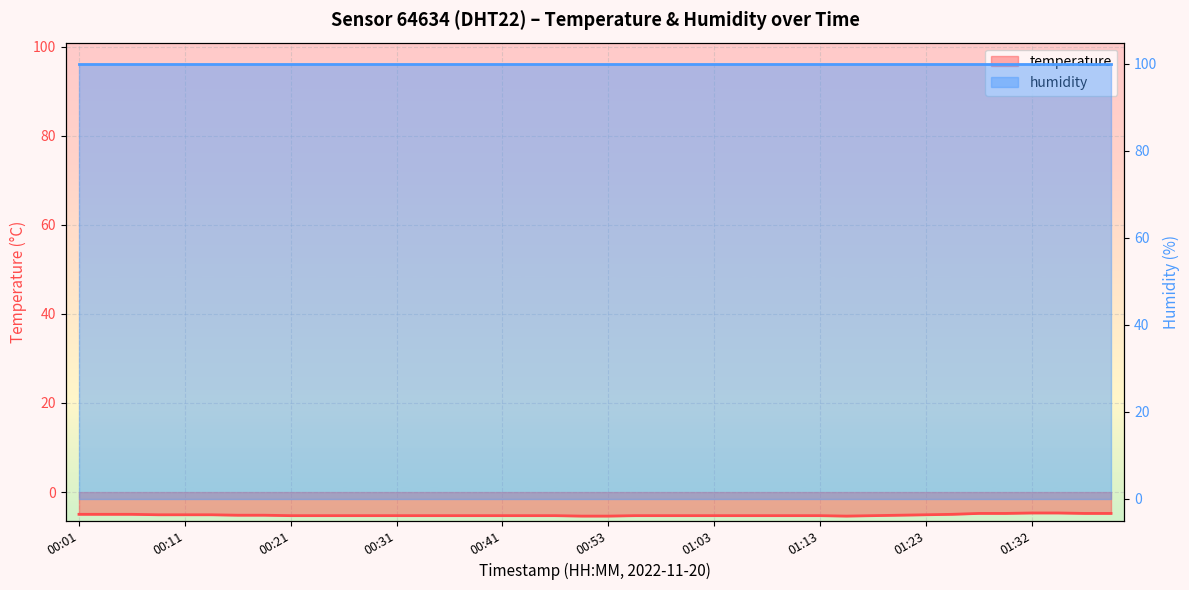

What is the average value?

-5.2